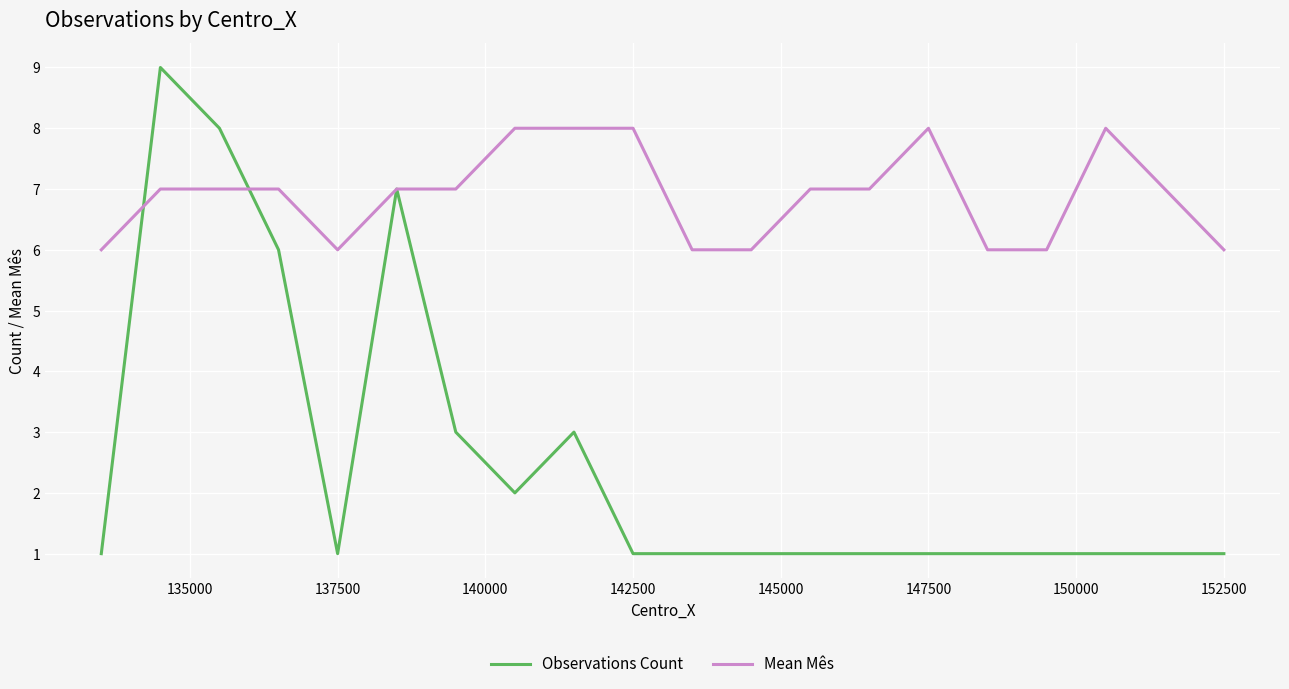

Rank the series by their maximum value, from highest to lowest.

Observations Count, Mean Mês